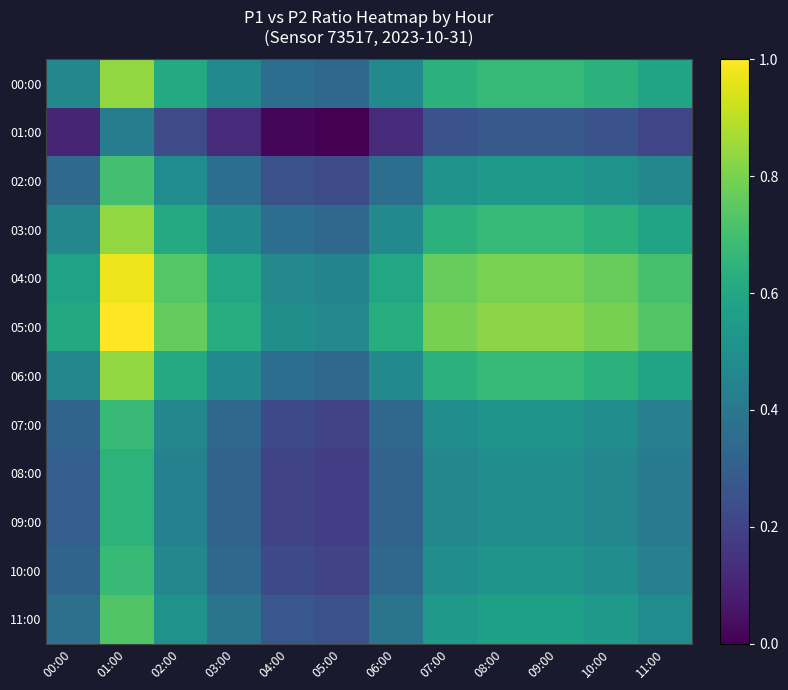

At 04:00, list the series in order from smallest to largest.

01:00, 08:00, 09:00, 07:00, 10:00, 02:00, 11:00, 00:00, 03:00, 06:00, 04:00, 05:00